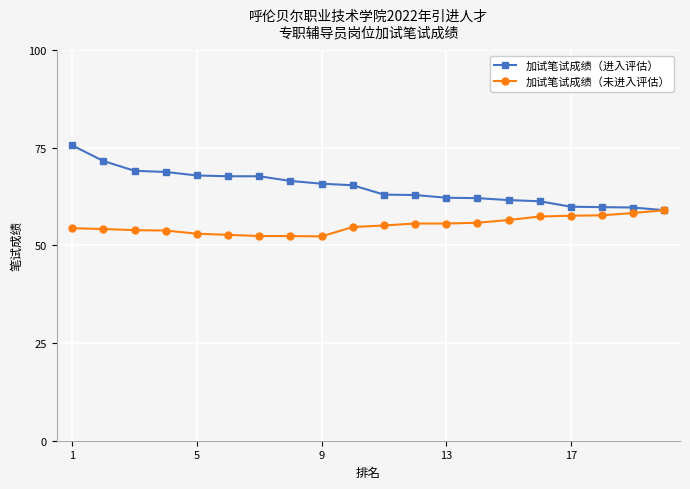

What are all the series names shown in the legend?

加试笔试成绩（进入评估）, 加试笔试成绩（未进入评估）